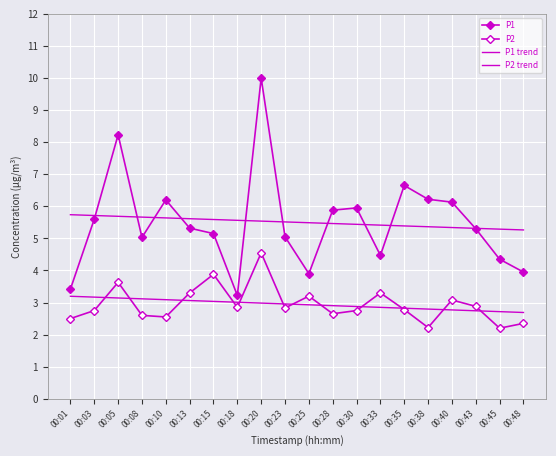

What are all the series names shown in the legend?

P1, P2, P1 trend, P2 trend